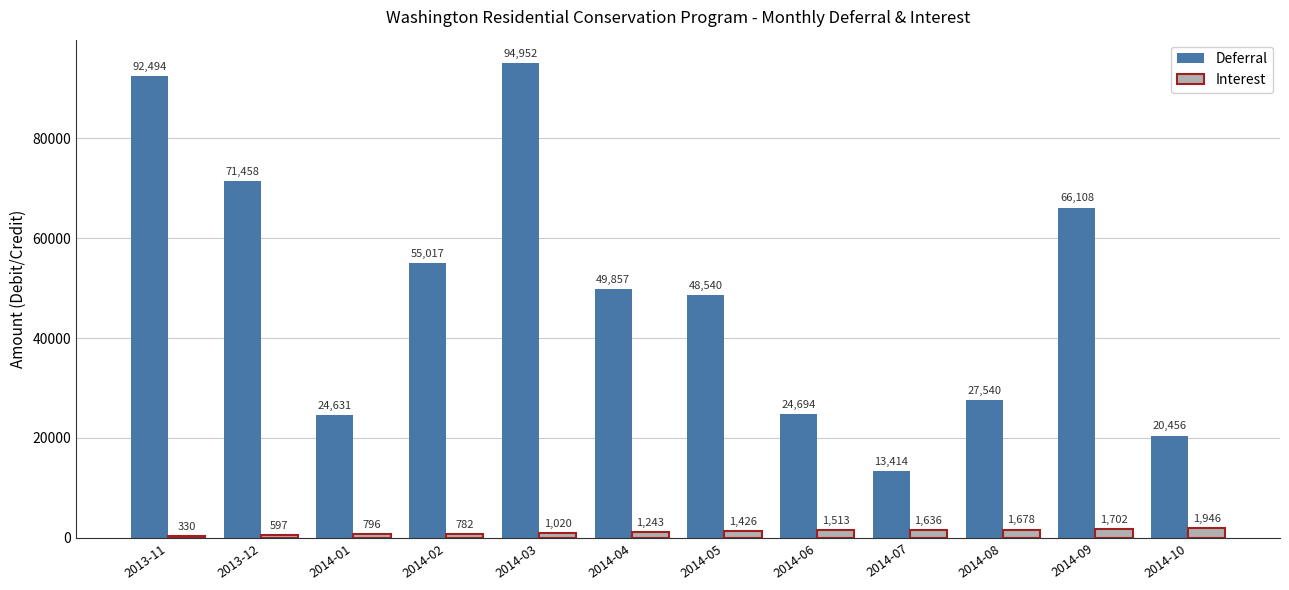

Rank the series by their average value, from highest to lowest.

Deferral, Interest